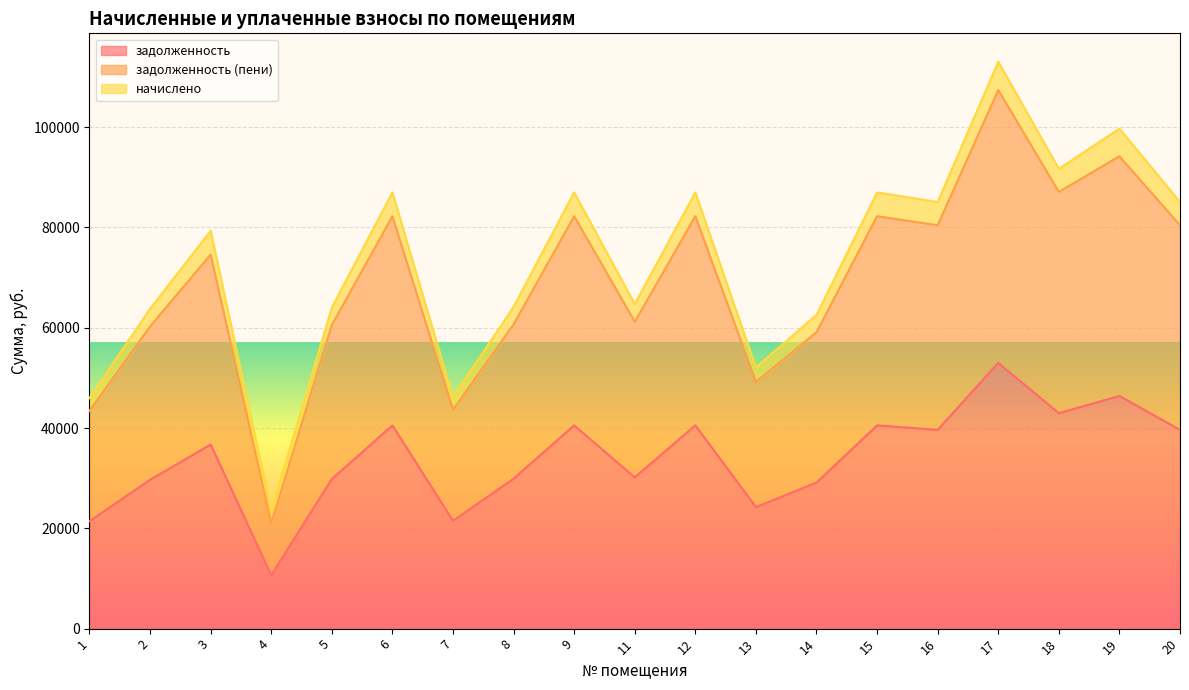

At which category is the sum across all series the highest?

17